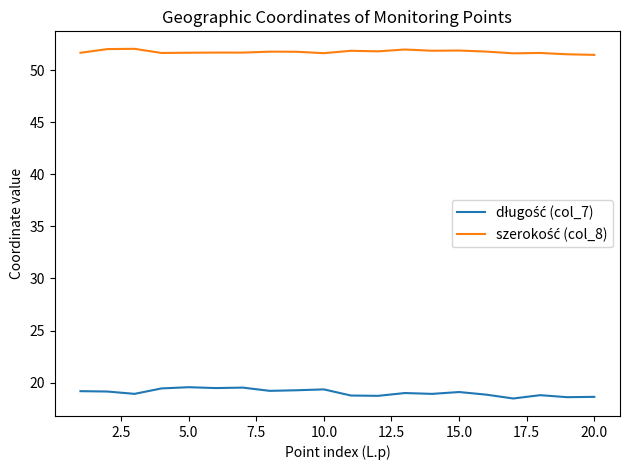

What is the greatest value displayed?

52.0